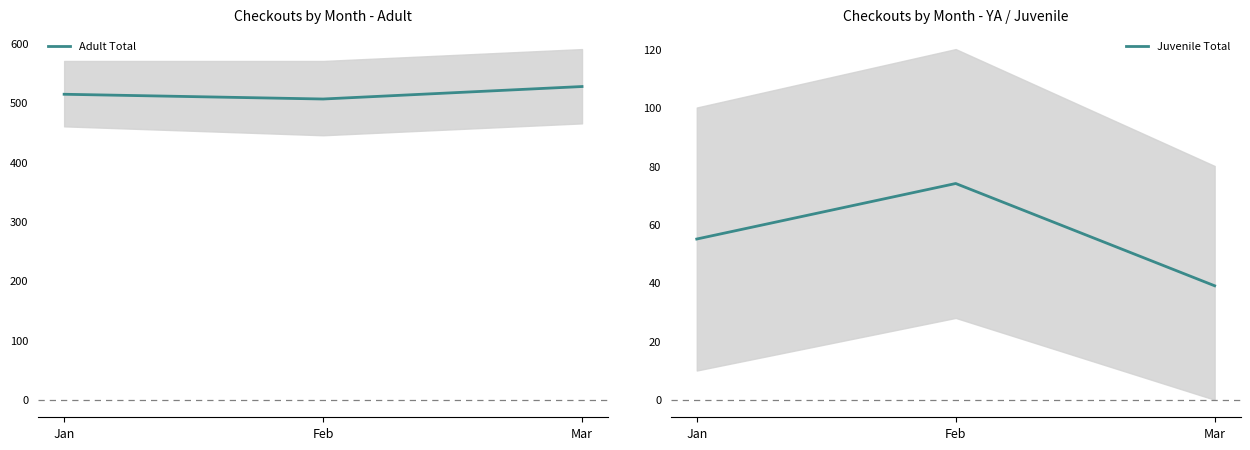

At how many categories does at least one series exceed 165?

3